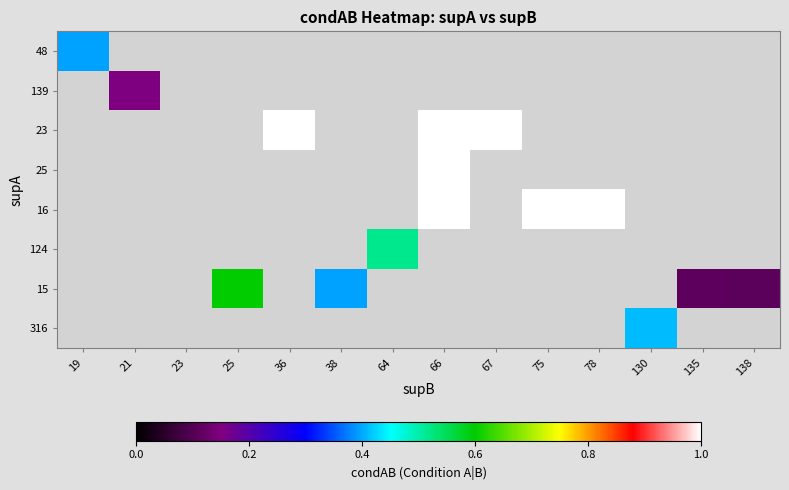

How many values in 139 are above zero?

1